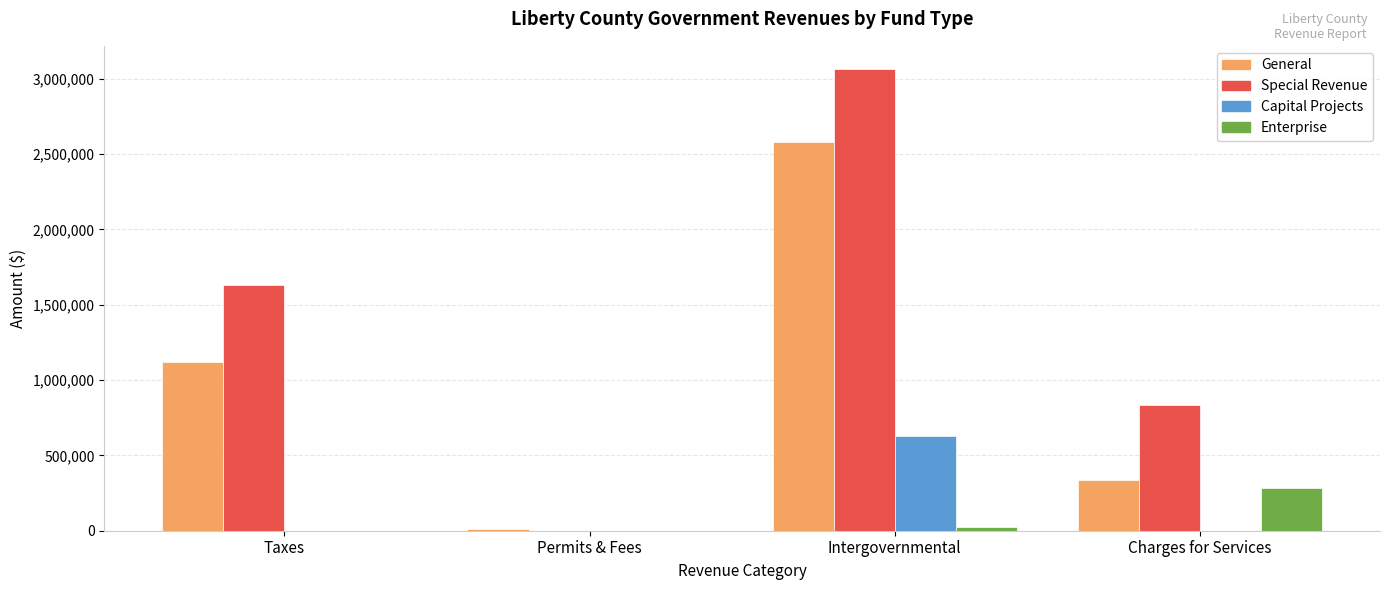

Which series has the largest range (max minus min)?

Special Revenue